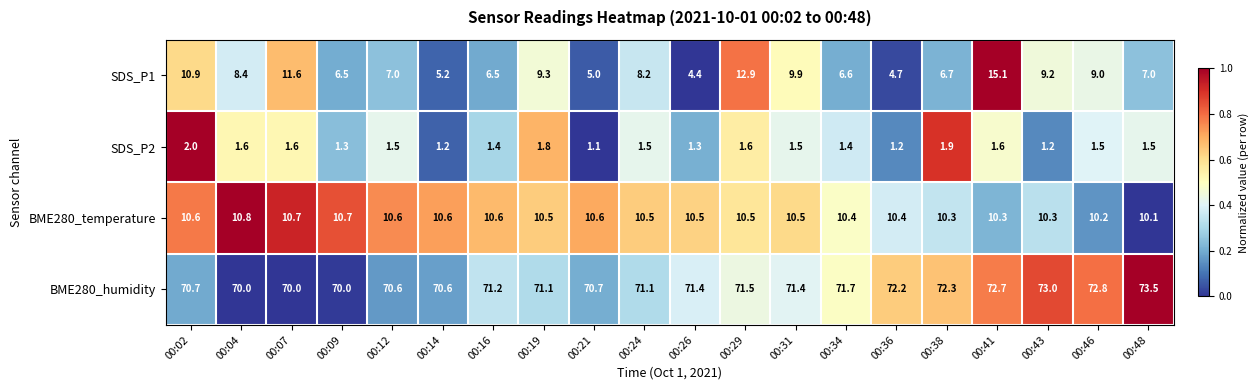

True or false: BME280_temperature has a value of 16.7 at 00:07.

False